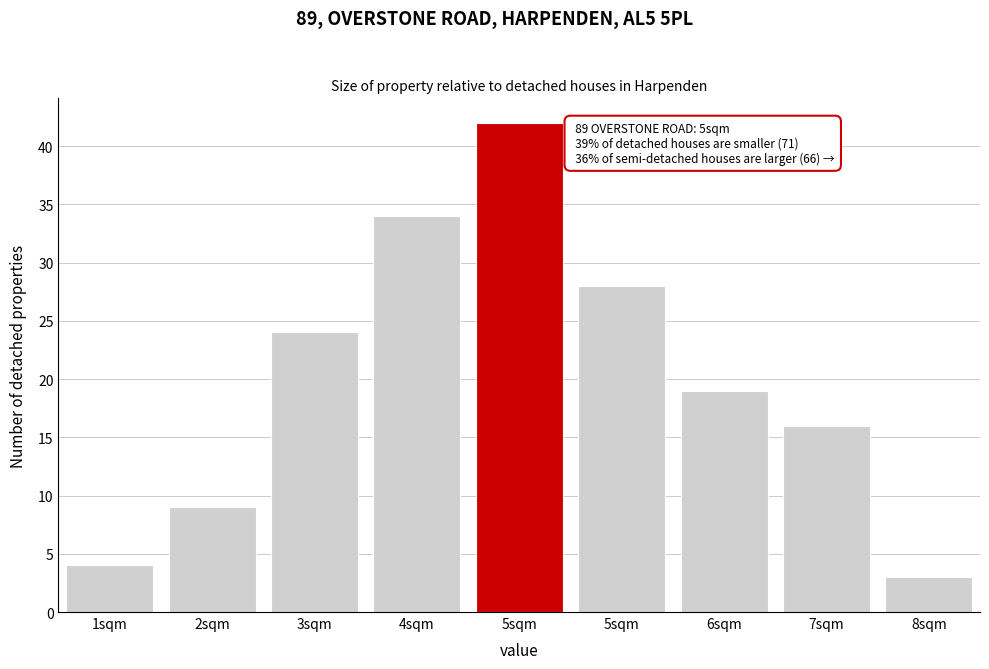

Count the number of categories in the chart.

9